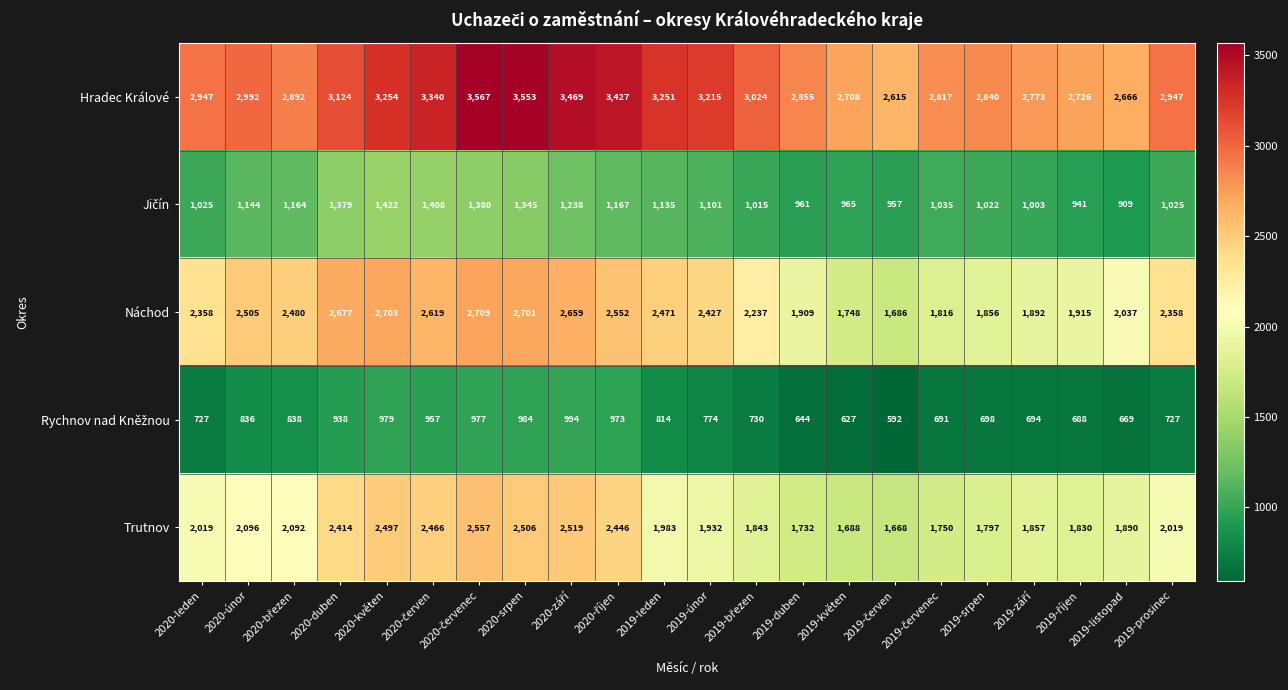

What is the maximum value for Hradec Králové?

3567